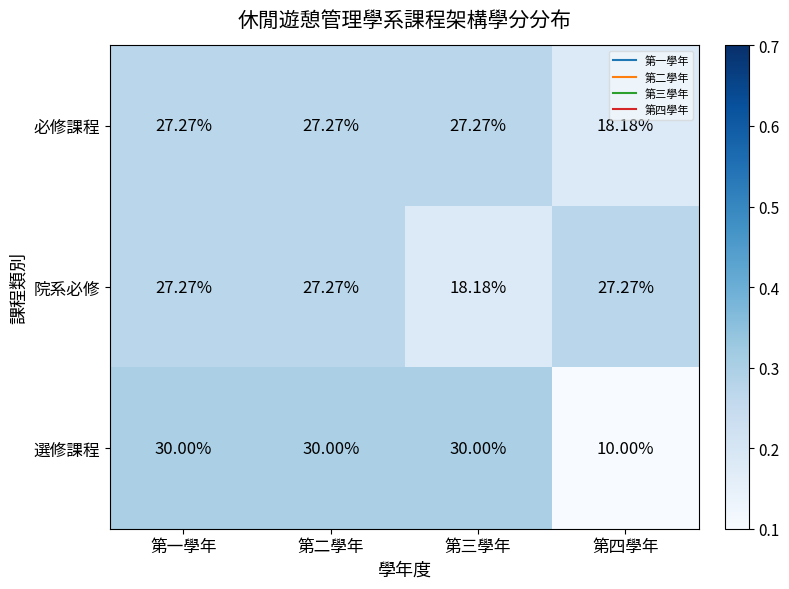

Rank the series at 第四學年 from lowest to highest value.

選修課程, 必修課程, 院系必修